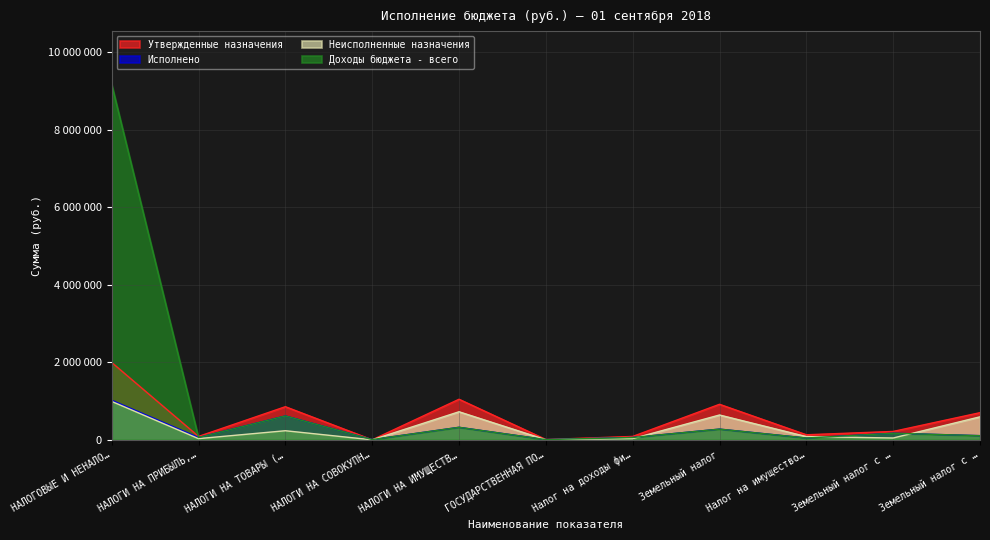

Is it true that Неисполненные назначения equals 46779.6 at Земельный налог с …?

True